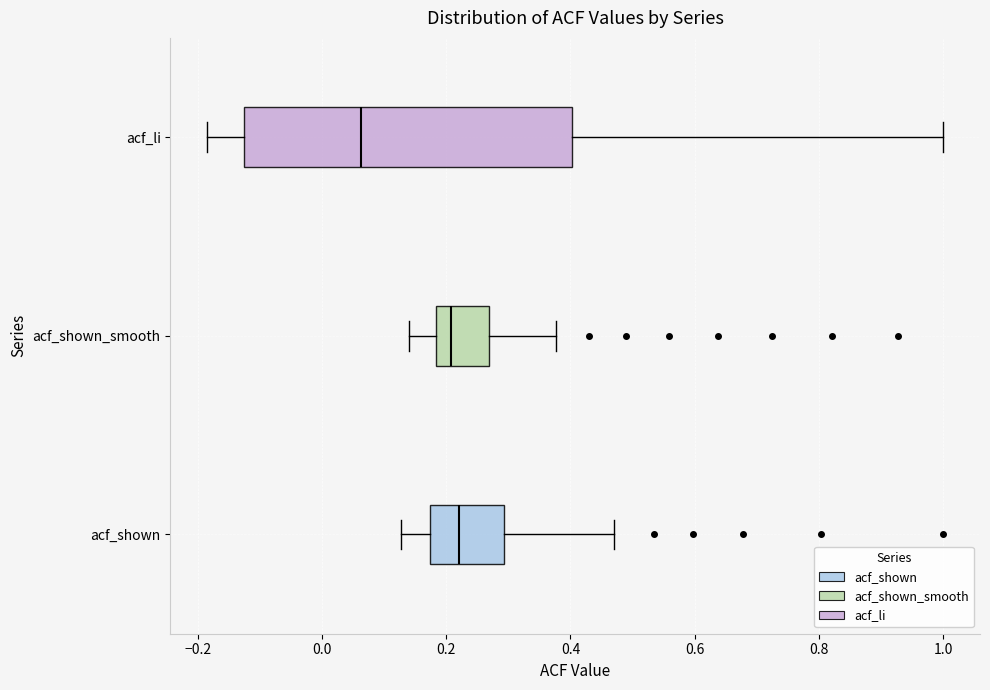

Reading bottom to top, transcribe this box plot: for each box, give where its median line is, the range the box spans, and where its two whiskers end, as read against the x-axis. The values are not printed on the chart, so give them approximately, as read against the axis.

acf_shown: median 0.22, box 0.18 to 0.30, whiskers 0.12 to 0.48
acf_shown_smooth: median 0.20, box 0.18 to 0.26, whiskers 0.14 to 0.38
acf_li: median 0.06, box -0.12 to 0.40, whiskers -0.18 to 1.00